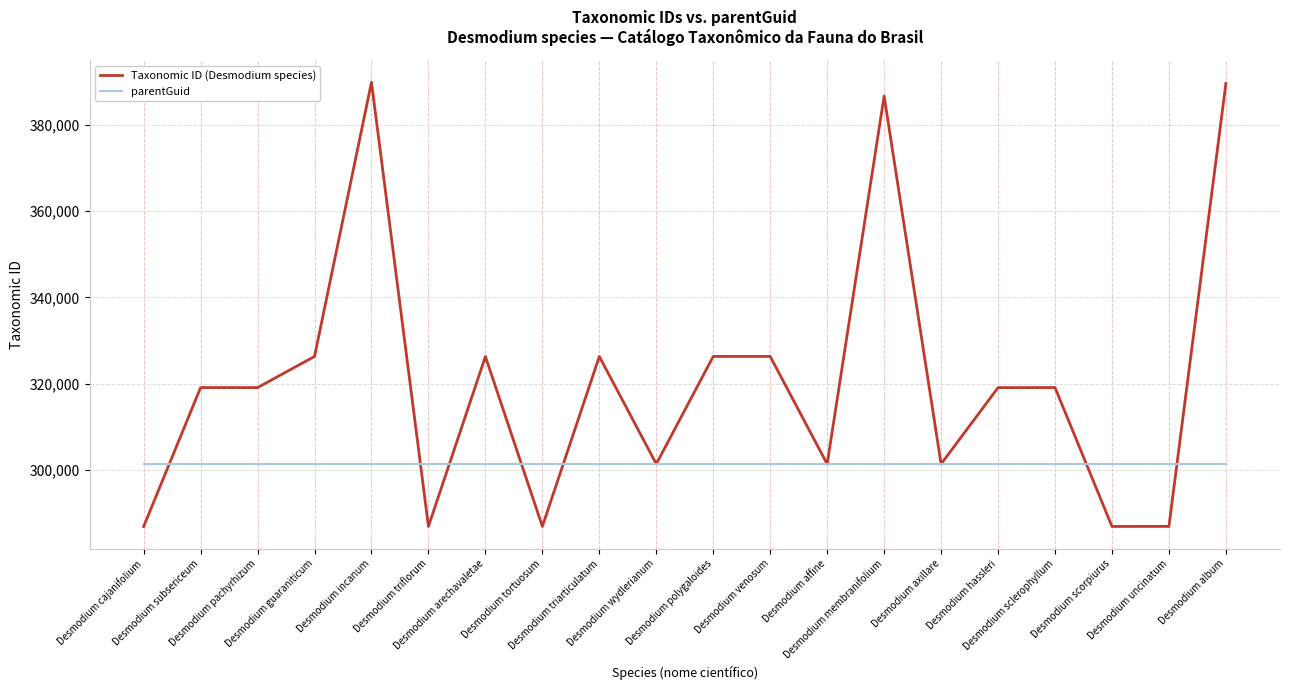

The Taxonomic ID (Desmodium species) series shows 164425 at Desmodium scorpiurus. True or false?

False